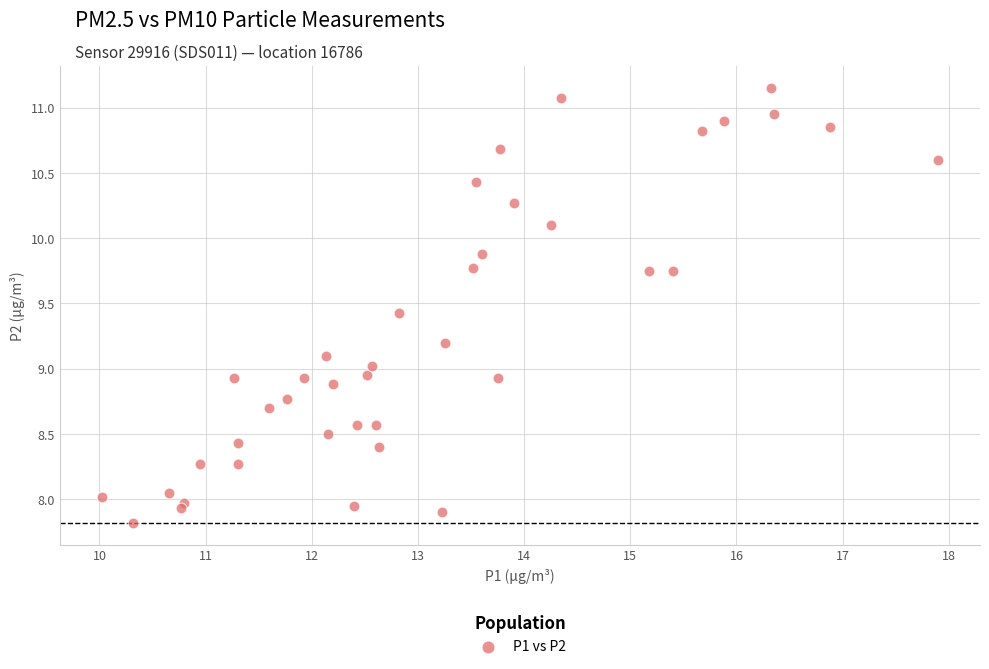

What is the range of X values (max minus min)?

7.9